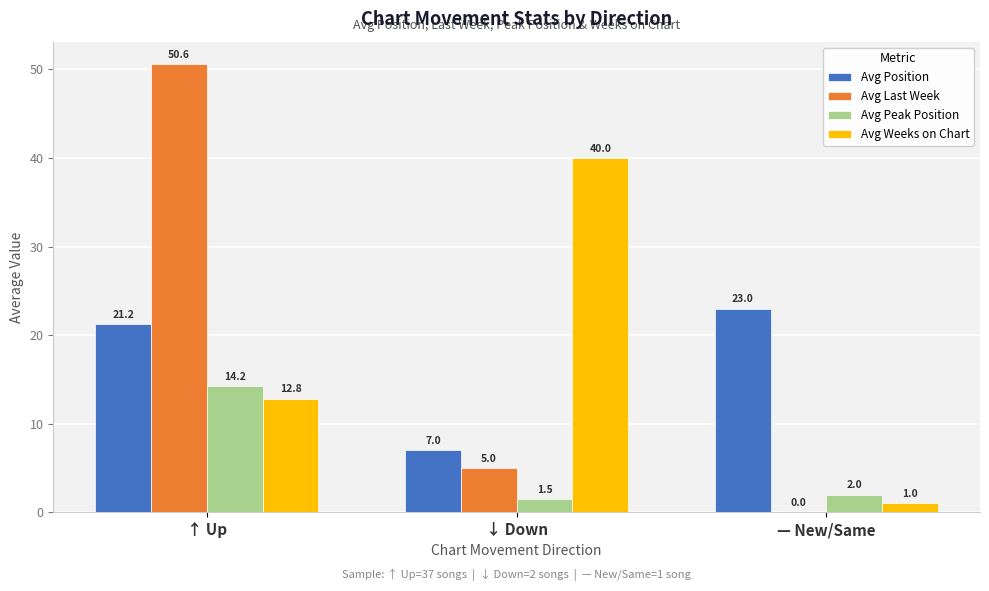

Which series has the largest total across all categories?

Avg Last Week